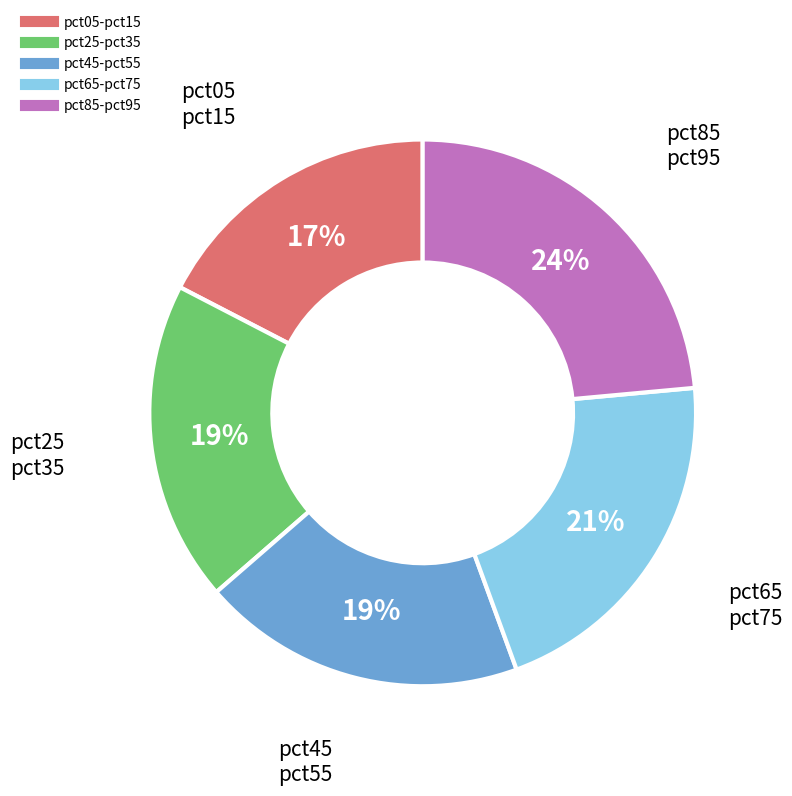

Is there a majority slice in this chart?

No